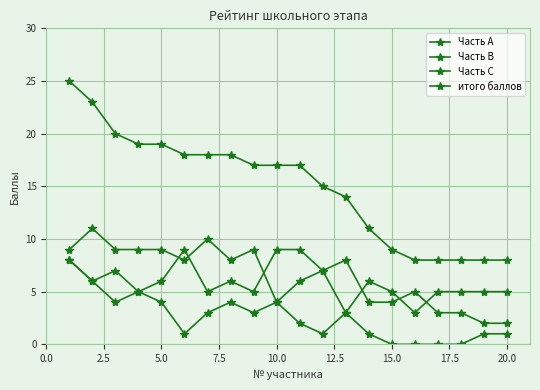

True or false: итого баллов and Часть В intersect in this chart.

False